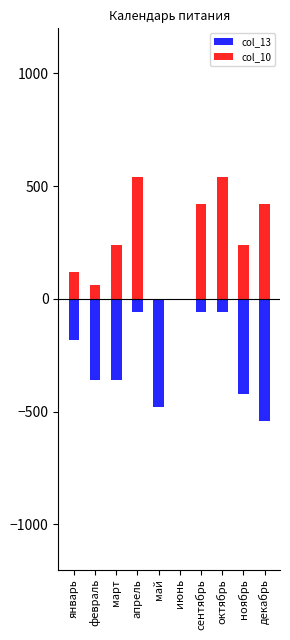

What are all the series names shown in the legend?

col_13, col_10